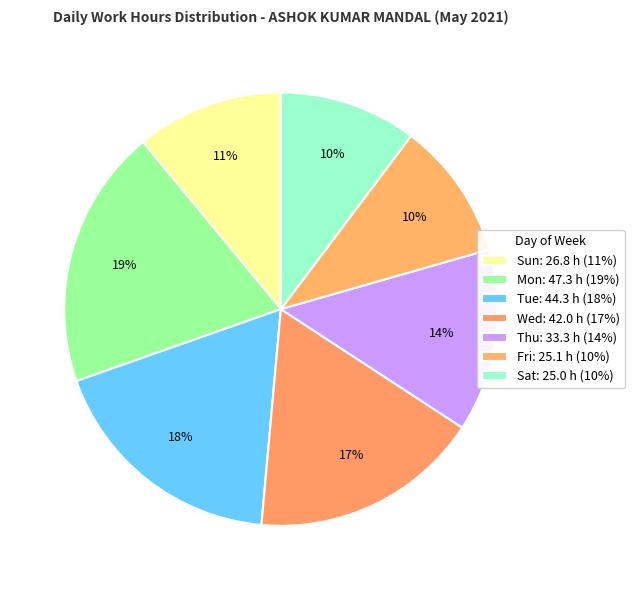

How many slices are in this pie chart?

7